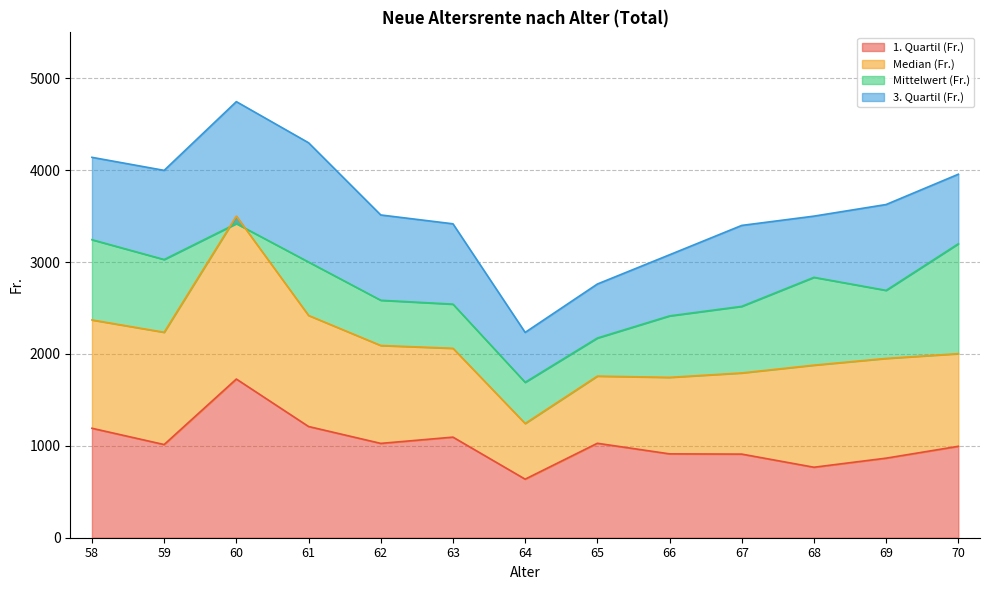

Between 62 and 68, which is larger?

62